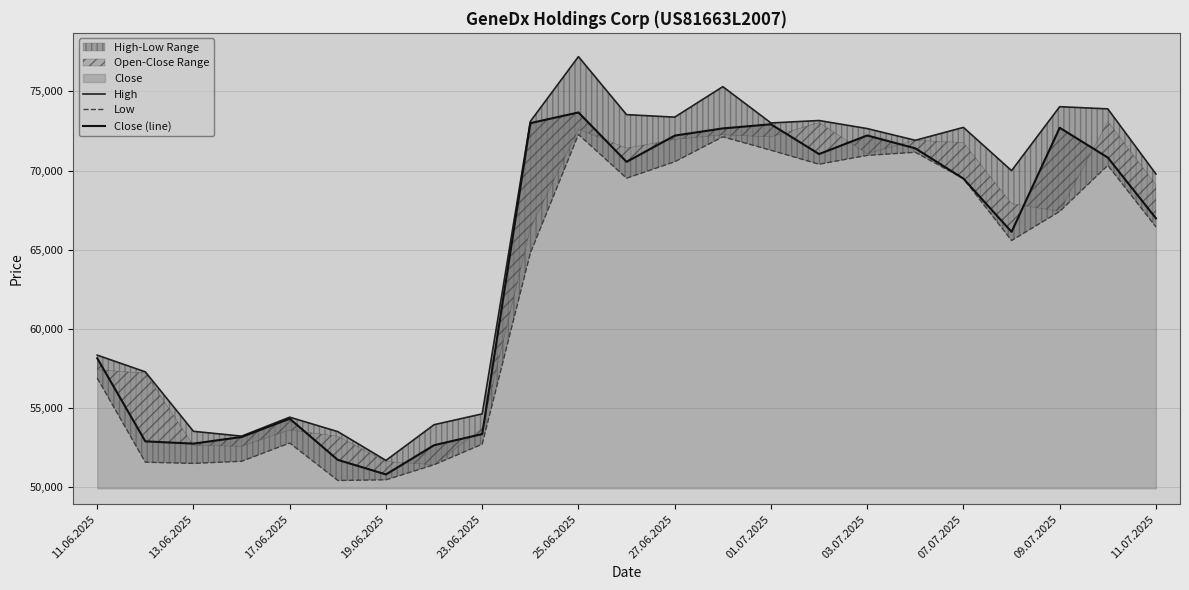

How many distinct data groups are displayed?

3